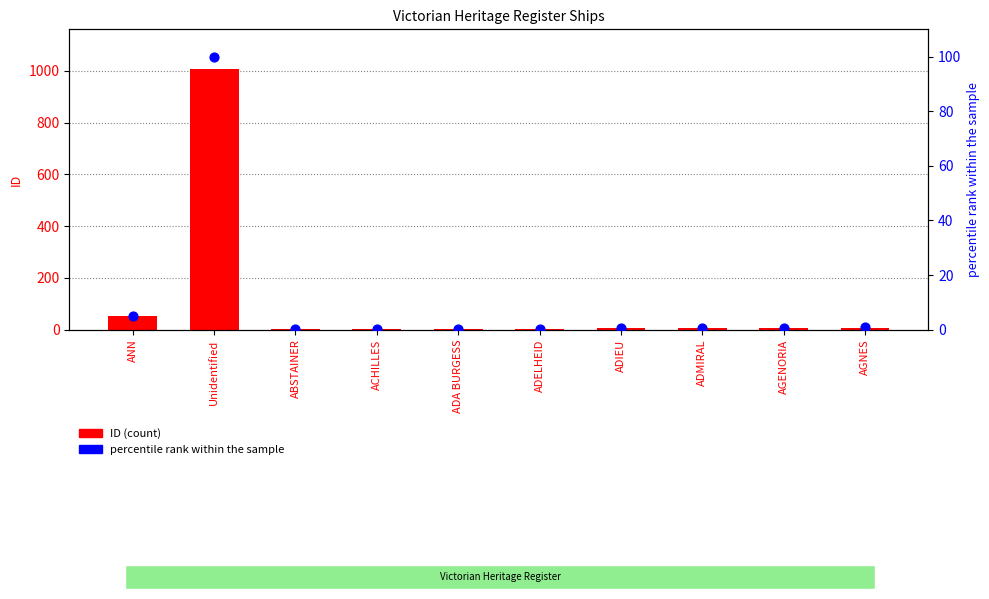

At how many categories does at least one series exceed 507?

1